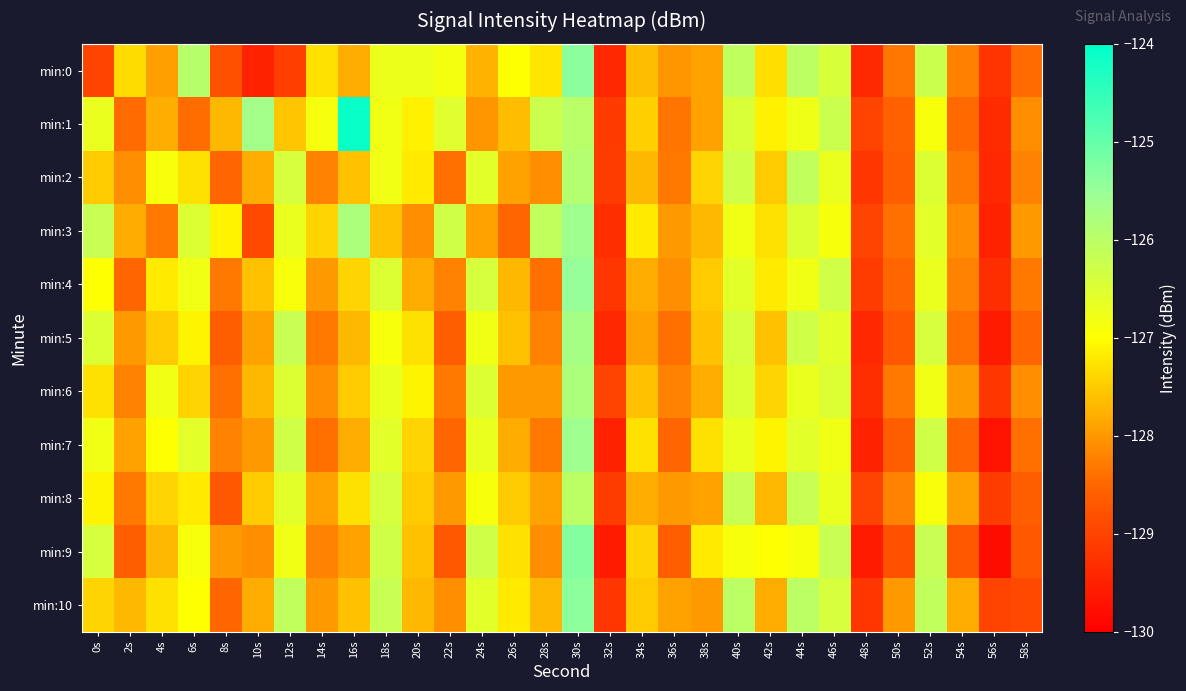

Reading left to right, what are all the values shown in this chart?

min:0: 0s=-129.0	2s=-127.4	4s=-127.9	6s=-125.9	8s=-128.8	10s=-129.5	12s=-129.1	14s=-127.3	16s=-127.8	18s=-126.7	20s=-126.7	22s=-126.9	24s=-127.7	26s=-127.0	28s=-127.2	30s=-125.4	32s=-129.4	34s=-127.7	36s=-128.0	38s=-127.9	40s=-126.1	42s=-127.3	44s=-126.0	46s=-126.4	48s=-129.4	50s=-128.3	52s=-126.2	54s=-128.2	56s=-129.2	58s=-128.4
min:1: 0s=-126.7	2s=-128.4	4s=-127.8	6s=-128.4	8s=-127.7	10s=-125.6	12s=-127.5	14s=-126.9	16s=-124.1	18s=-126.8	20s=-127.1	22s=-126.5	24s=-128.0	26s=-127.7	28s=-126.2	30s=-126.0	32s=-129.1	34s=-127.5	36s=-128.3	38s=-127.9	40s=-126.5	42s=-127.1	44s=-126.8	46s=-126.2	48s=-129.0	50s=-128.6	52s=-126.9	54s=-128.5	56s=-129.3	58s=-128.1
min:2: 0s=-127.5	2s=-128.1	4s=-126.9	6s=-127.3	8s=-128.5	10s=-127.8	12s=-126.4	14s=-128.2	16s=-127.6	18s=-126.8	20s=-127.2	22s=-128.4	24s=-126.6	26s=-127.9	28s=-128.1	30s=-125.9	32s=-129.1	34s=-127.7	36s=-128.3	38s=-127.4	40s=-126.3	42s=-127.5	44s=-126.1	46s=-126.7	48s=-129.2	50s=-128.6	52s=-126.5	54s=-128.3	56s=-129.4	58s=-128.2
min:3: 0s=-126.2	2s=-127.8	4s=-128.3	6s=-126.5	8s=-127.1	10s=-128.9	12s=-126.7	14s=-127.4	16s=-125.8	18s=-127.6	20s=-128.1	22s=-126.3	24s=-127.9	26s=-128.5	28s=-126.1	30s=-125.6	32s=-129.3	34s=-127.2	36s=-128.0	38s=-127.7	40s=-126.8	42s=-127.3	44s=-126.5	46s=-126.9	48s=-129.0	50s=-128.4	52s=-126.6	54s=-128.1	56s=-129.5	58s=-128.0
min:4: 0s=-127.0	2s=-128.5	4s=-127.2	6s=-126.8	8s=-128.3	10s=-127.6	12s=-126.9	14s=-128.0	16s=-127.4	18s=-126.5	20s=-127.8	22s=-128.2	24s=-126.4	26s=-127.7	28s=-128.4	30s=-125.5	32s=-129.2	34s=-127.8	36s=-128.1	38s=-127.5	40s=-126.6	42s=-127.2	44s=-126.8	46s=-126.3	48s=-129.1	50s=-128.5	52s=-126.7	54s=-128.2	56s=-129.3	58s=-128.3
min:5: 0s=-126.5	2s=-128.0	4s=-127.5	6s=-127.1	8s=-128.6	10s=-127.9	12s=-126.2	14s=-128.3	16s=-127.7	18s=-126.9	20s=-127.3	22s=-128.6	24s=-126.8	26s=-127.6	28s=-128.2	30s=-125.7	32s=-129.4	34s=-127.9	36s=-128.4	38s=-127.6	40s=-126.4	42s=-127.6	44s=-126.3	46s=-126.6	48s=-129.4	50s=-128.7	52s=-126.4	54s=-128.4	56s=-129.6	58s=-128.5
min:6: 0s=-127.3	2s=-128.2	4s=-126.8	6s=-127.4	8s=-128.4	10s=-127.7	12s=-126.5	14s=-128.1	16s=-127.5	18s=-126.7	20s=-127.1	22s=-128.3	24s=-126.5	26s=-128.0	28s=-128.0	30s=-125.8	32s=-129.0	34s=-127.6	36s=-128.2	38s=-127.8	40s=-126.5	42s=-127.4	44s=-126.7	46s=-126.5	48s=-129.3	50s=-128.3	52s=-126.8	54s=-128.0	56s=-129.2	58s=-128.1
min:7: 0s=-126.8	2s=-127.9	4s=-127.0	6s=-126.6	8s=-128.2	10s=-128.0	12s=-126.3	14s=-128.4	16s=-127.8	18s=-126.6	20s=-127.4	22s=-128.5	24s=-126.7	26s=-127.8	28s=-128.3	30s=-125.6	32s=-129.5	34s=-127.3	36s=-128.5	38s=-127.3	40s=-126.7	42s=-127.1	44s=-126.6	46s=-126.8	48s=-129.5	50s=-128.6	52s=-126.3	54s=-128.5	56s=-129.7	58s=-128.4
min:8: 0s=-127.1	2s=-128.3	4s=-127.4	6s=-127.2	8s=-128.7	10s=-127.5	12s=-126.6	14s=-127.9	16s=-127.3	18s=-126.4	20s=-127.5	22s=-128.0	24s=-126.9	26s=-127.5	28s=-127.9	30s=-126.0	32s=-129.1	34s=-127.8	36s=-128.0	38s=-127.9	40s=-126.2	42s=-127.7	44s=-126.2	46s=-126.7	48s=-129.0	50s=-128.2	52s=-126.9	54s=-127.9	56s=-129.1	58s=-128.6
min:9: 0s=-126.4	2s=-128.6	4s=-127.7	6s=-126.9	8s=-128.0	10s=-128.1	12s=-126.8	14s=-128.2	16s=-127.9	18s=-126.3	20s=-127.6	22s=-128.7	24s=-126.3	26s=-127.3	28s=-128.1	30s=-125.3	32s=-129.6	34s=-127.4	36s=-128.6	38s=-127.2	40s=-126.9	42s=-127.0	44s=-126.9	46s=-126.2	48s=-129.6	50s=-128.8	52s=-126.2	54s=-128.7	56s=-129.8	58s=-128.7
min:10: 0s=-127.4	2s=-127.7	4s=-127.3	6s=-127.0	8s=-128.5	10s=-127.8	12s=-126.1	14s=-128.0	16s=-127.6	18s=-126.2	20s=-127.7	22s=-128.1	24s=-126.6	26s=-127.2	28s=-127.7	30s=-125.4	32s=-129.2	34s=-127.5	36s=-127.9	38s=-128.0	40s=-126.0	42s=-127.8	44s=-126.0	46s=-126.4	48s=-129.2	50s=-128.0	52s=-126.1	54s=-127.8	56s=-129.0	58s=-128.9